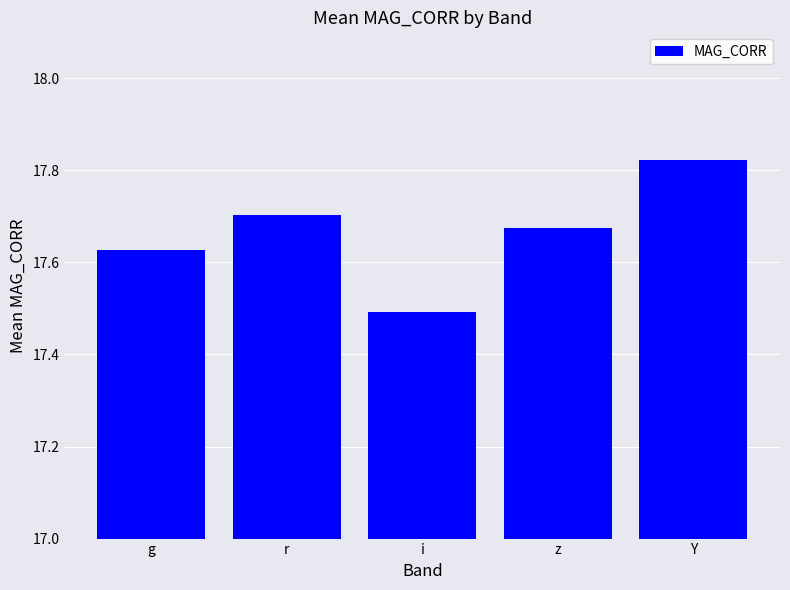

Between g and Y, which is larger?

Y